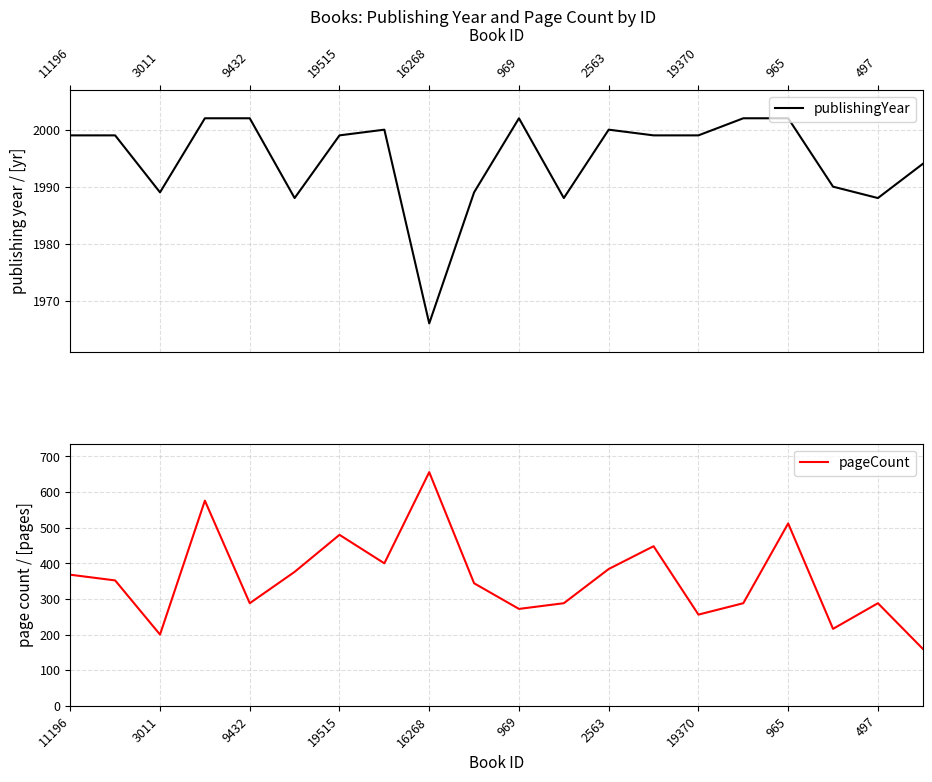

Does the chart have visible grid lines?

Yes